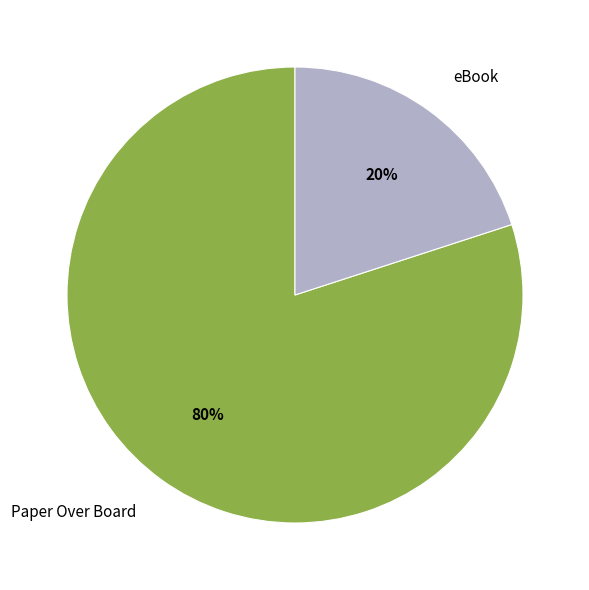

Do eBook and Paper Over Board together represent more than half of the pie?

Yes